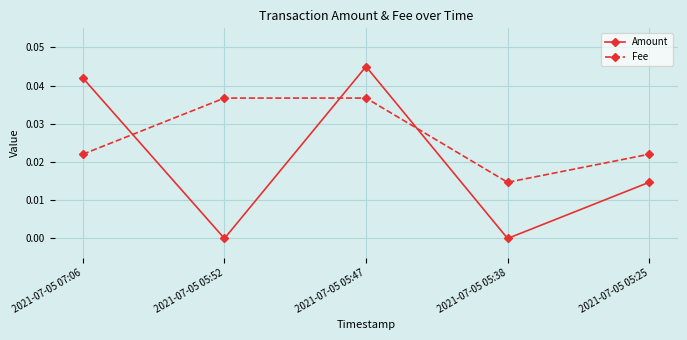

What is the label of the 1st point from the right?

2021-07-05 05:25